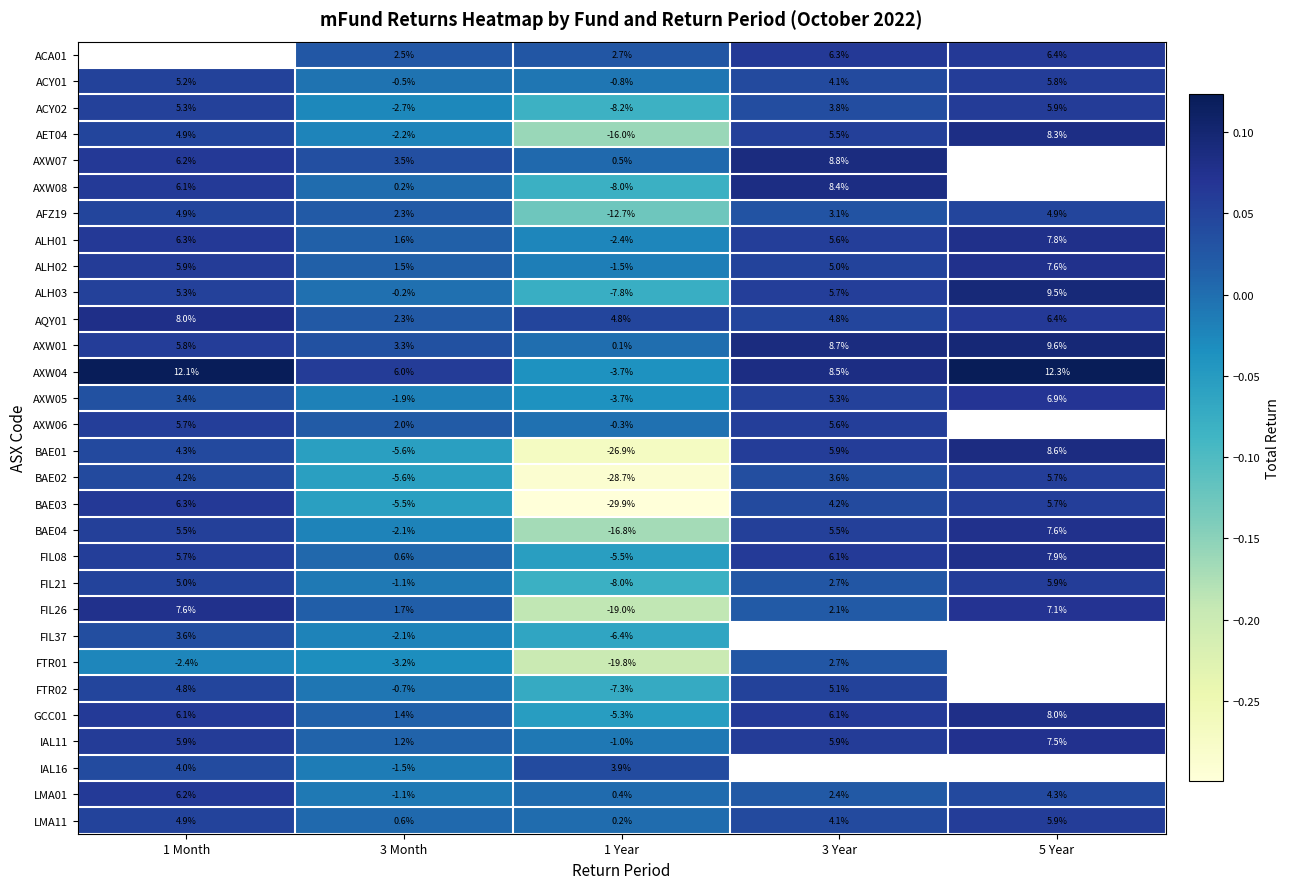

How many distinct data groups are displayed?

30